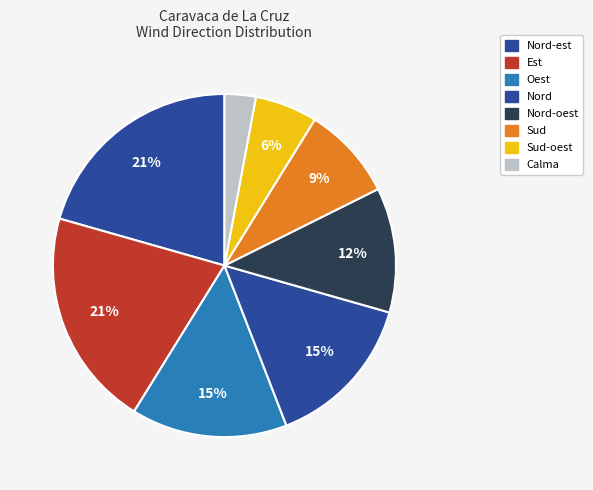

How many slices are in this pie chart?

8